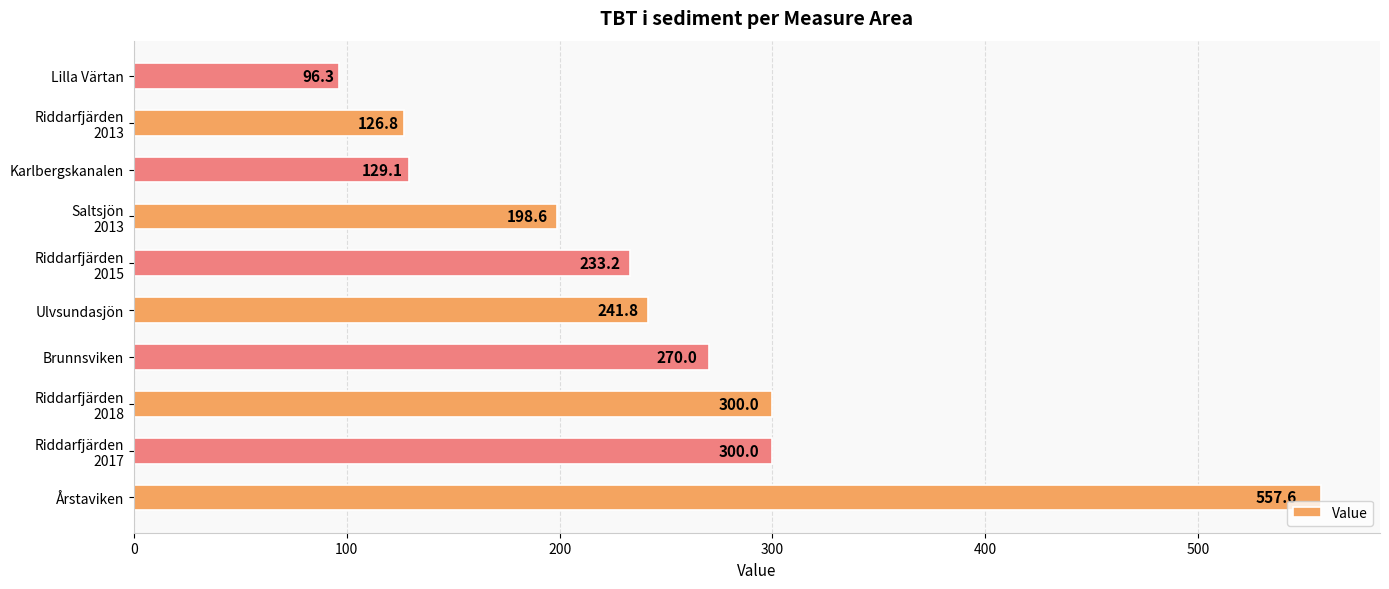

The value at Årstaviken is 557.6. True or false?

True